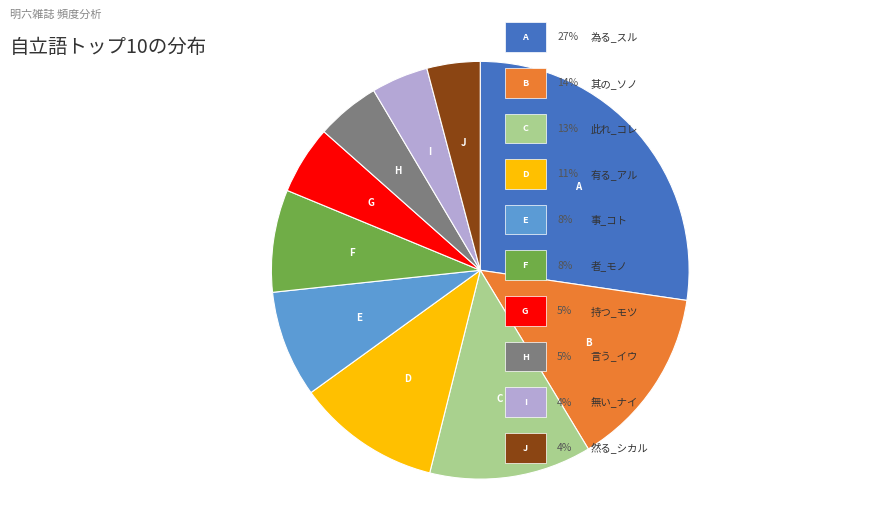

Is there a majority slice in this chart?

No